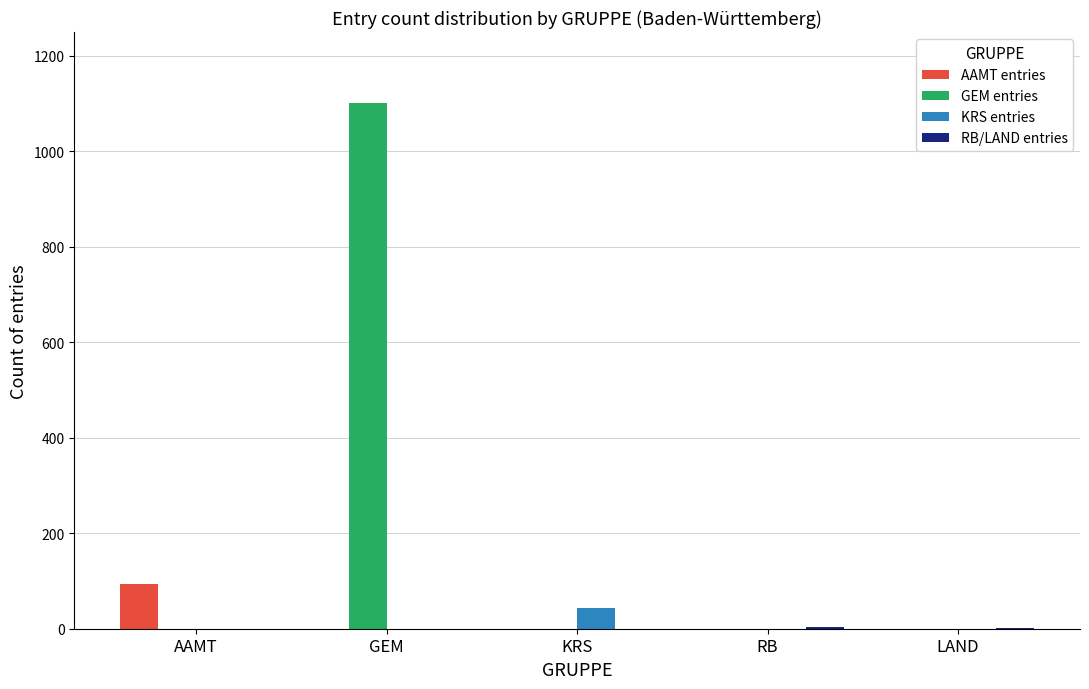

Are the bars horizontal?

No